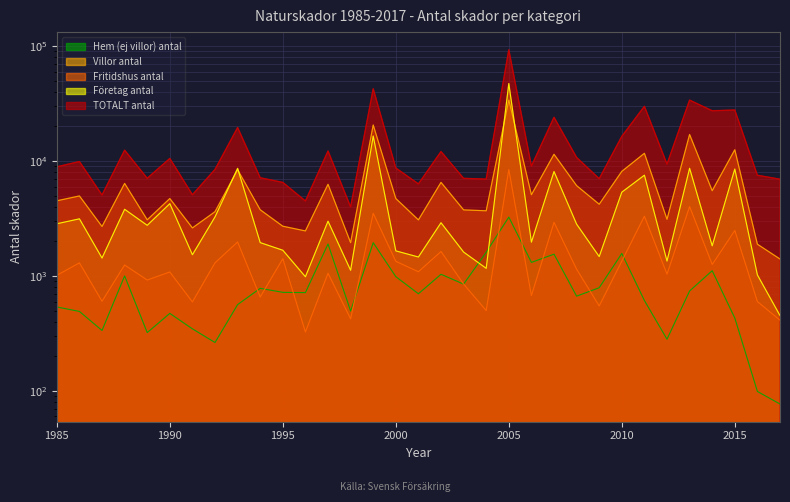

After their last crossing, which series has the higher values: Företag antal or Villor antal?

Villor antal